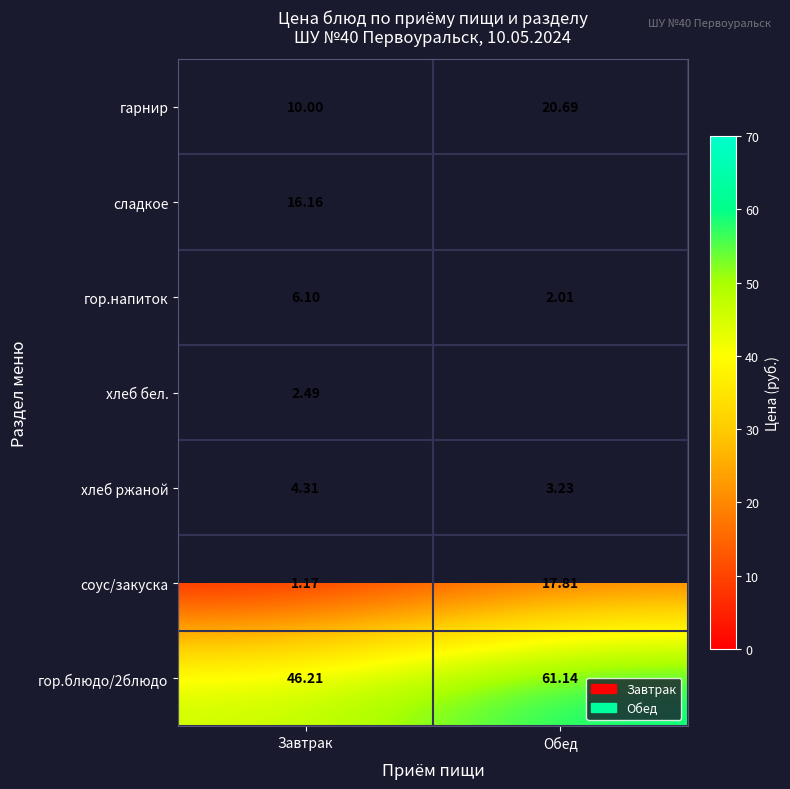

The value of гор.напиток at Завтрак is 6.1. True or false?

True